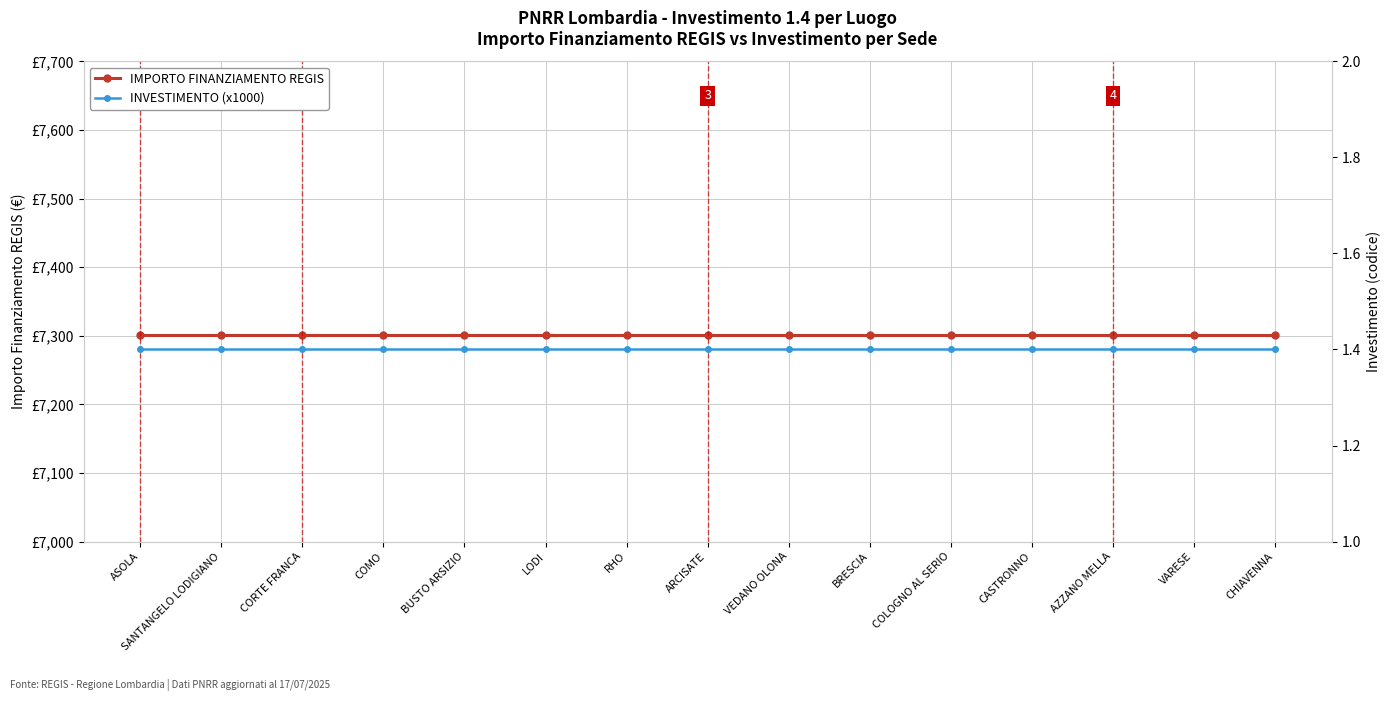

What is the label of the 14th point from the right?

SANTANGELO LODIGIANO